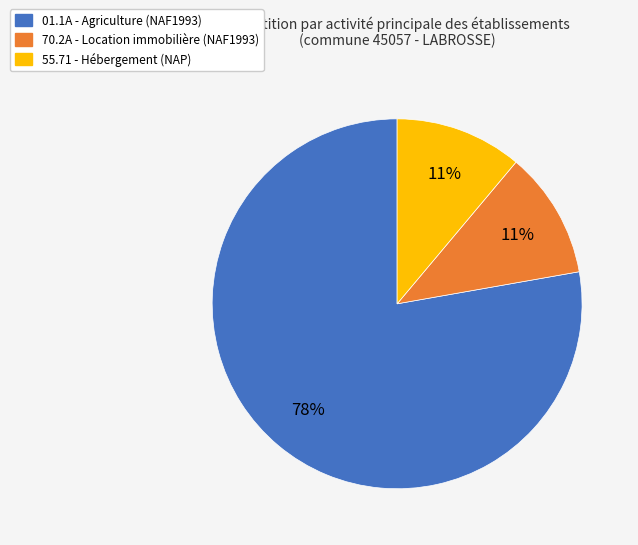

To the nearest percent, what is the average slice percentage?

33%